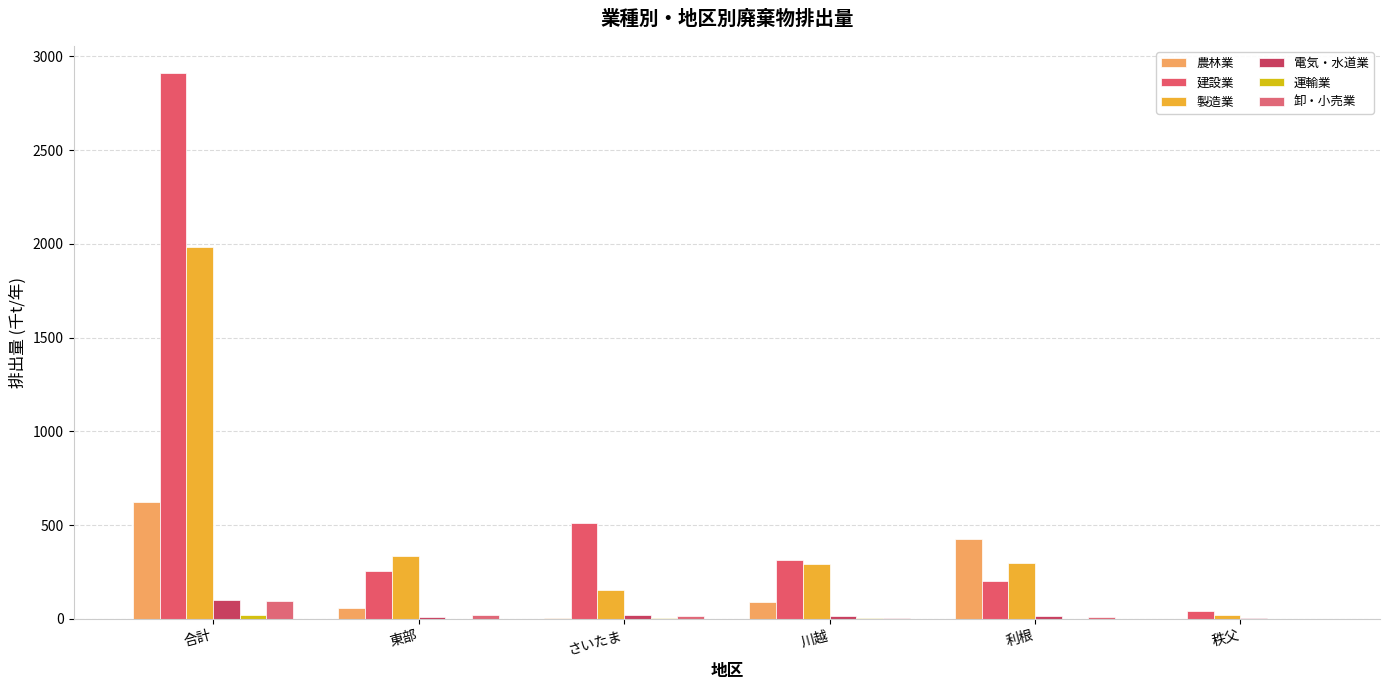

What is the average value of the 農林業 series?

201.1